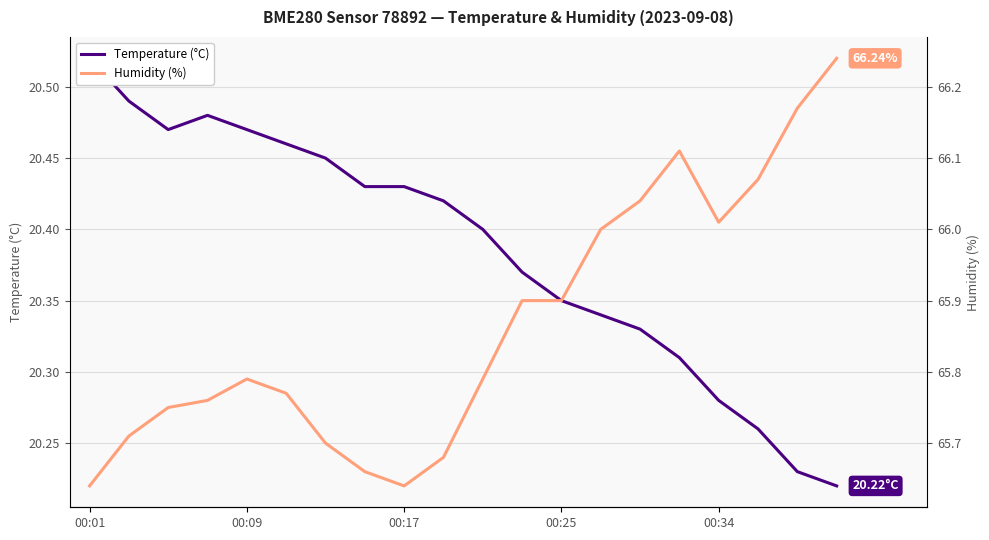

Reading left to right, list all the values displayed in this chart.

Temperature (°C): 20.5	20.5	20.5	20.5	20.5	20.5	20.4	20.4	20.4	20.4	20.4	20.4	20.4	20.3	20.3	20.3	20.3	20.3	20.2	20.2
Humidity (%): 65.6	65.7	65.8	65.8	65.8	65.8	65.7	65.7	65.6	65.7	65.8	65.9	65.9	66.0	66.0	66.1	66.0	66.1	66.2	66.2